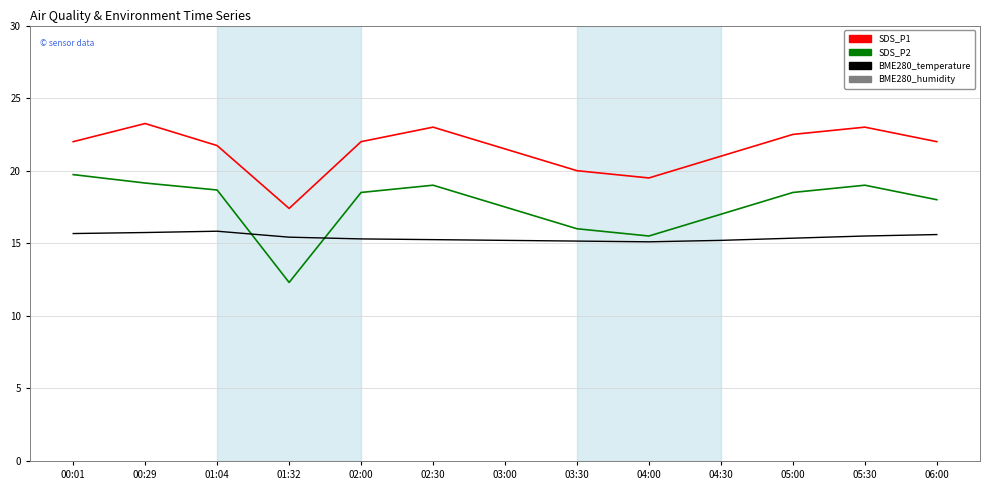

The SDS_P1 series shows 29.0 at 03:30. True or false?

False